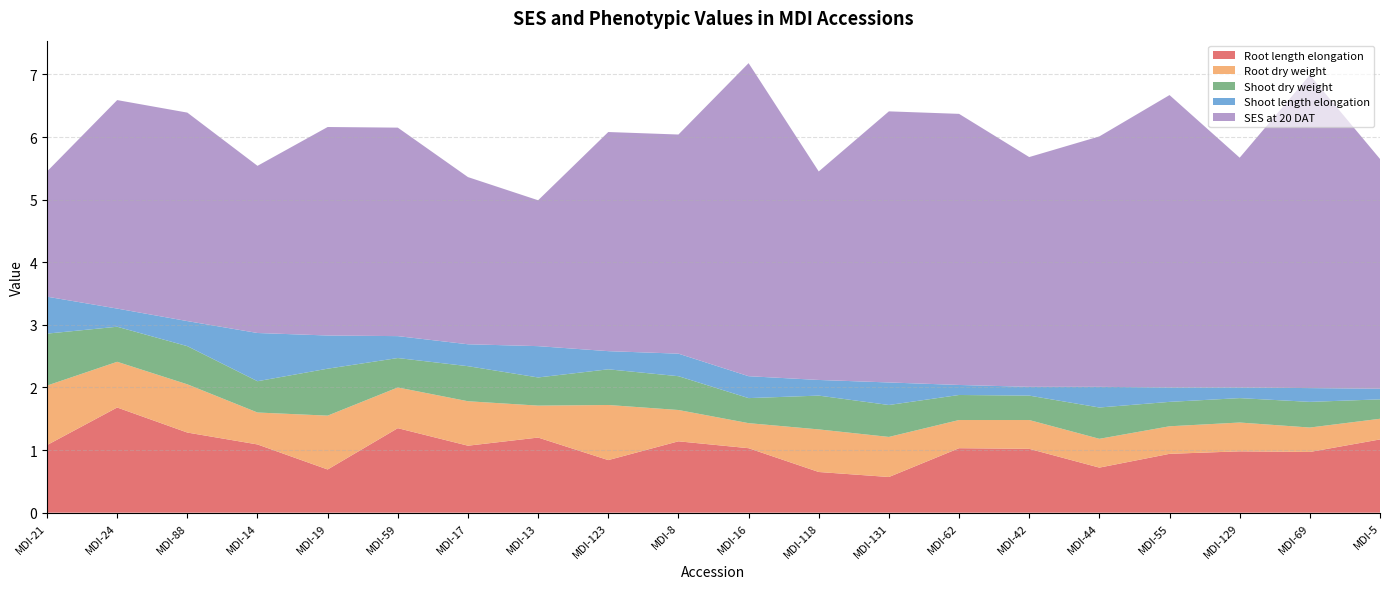

Reading left to right, what are all the values shown in this chart?

Root length elongation: MDI-21=1.1	MDI-24=1.7	MDI-88=1.3	MDI-14=1.1	MDI-19=0.7	MDI-59=1.4	MDI-17=1.1	MDI-13=1.2	MDI-123=0.8	MDI-8=1.1	MDI-16=1.0	MDI-118=0.7	MDI-131=0.6	MDI-62=1.0	MDI-42=1.0	MDI-44=0.7	MDI-55=0.9	MDI-129=1.0	MDI-69=1.0	MDI-5=1.2
Root dry weight: MDI-21=0.9	MDI-24=0.7	MDI-88=0.8	MDI-14=0.5	MDI-19=0.9	MDI-59=0.7	MDI-17=0.7	MDI-13=0.5	MDI-123=0.9	MDI-8=0.5	MDI-16=0.4	MDI-118=0.7	MDI-131=0.6	MDI-62=0.5	MDI-42=0.5	MDI-44=0.5	MDI-55=0.4	MDI-129=0.5	MDI-69=0.4	MDI-5=0.3
Shoot dry weight: MDI-21=0.8	MDI-24=0.6	MDI-88=0.6	MDI-14=0.5	MDI-19=0.8	MDI-59=0.5	MDI-17=0.6	MDI-13=0.5	MDI-123=0.6	MDI-8=0.5	MDI-16=0.4	MDI-118=0.5	MDI-131=0.5	MDI-62=0.4	MDI-42=0.4	MDI-44=0.5	MDI-55=0.4	MDI-129=0.4	MDI-69=0.4	MDI-5=0.3
Shoot length elongation: MDI-21=0.6	MDI-24=0.3	MDI-88=0.4	MDI-14=0.8	MDI-19=0.5	MDI-59=0.3	MDI-17=0.3	MDI-13=0.5	MDI-123=0.3	MDI-8=0.4	MDI-16=0.3	MDI-118=0.2	MDI-131=0.4	MDI-62=0.2	MDI-42=0.1	MDI-44=0.3	MDI-55=0.2	MDI-129=0.2	MDI-69=0.2	MDI-5=0.2
SES at 20 DAT: MDI-21=2.0	MDI-24=3.3	MDI-88=3.3	MDI-14=2.7	MDI-19=3.3	MDI-59=3.3	MDI-17=2.7	MDI-13=2.3	MDI-123=3.5	MDI-8=3.5	MDI-16=5.0	MDI-118=3.3	MDI-131=4.3	MDI-62=4.3	MDI-42=3.7	MDI-44=4.0	MDI-55=4.7	MDI-129=3.7	MDI-69=5.0	MDI-5=3.7